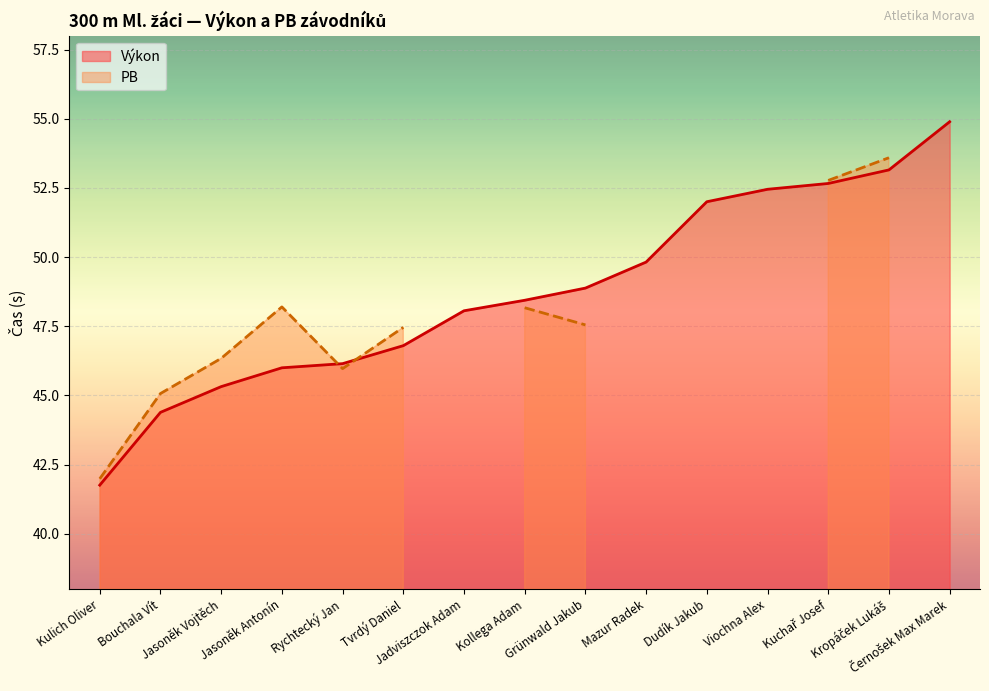

What is the greatest value displayed?

54.9